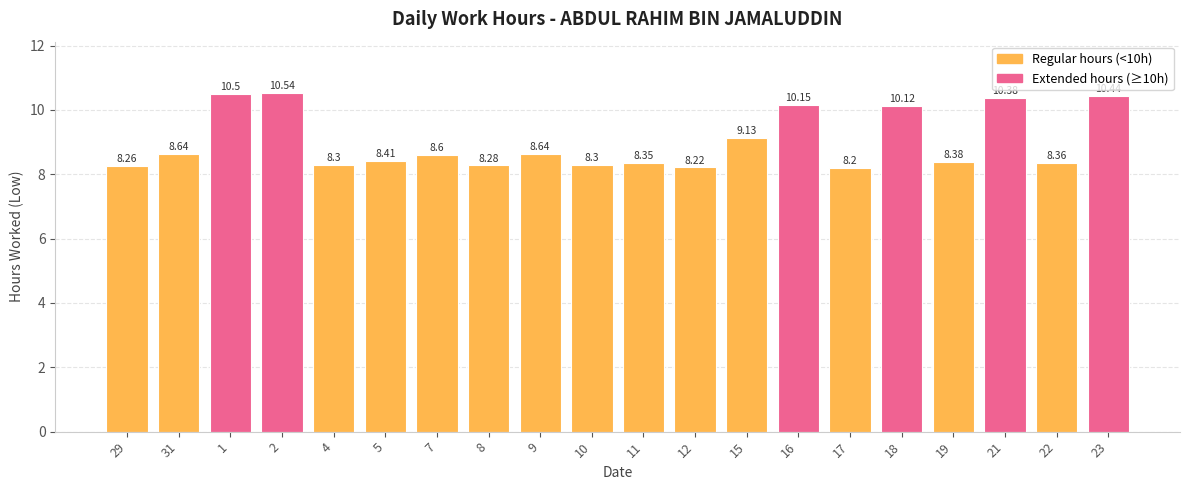

Does the chart contain any negative values?

No